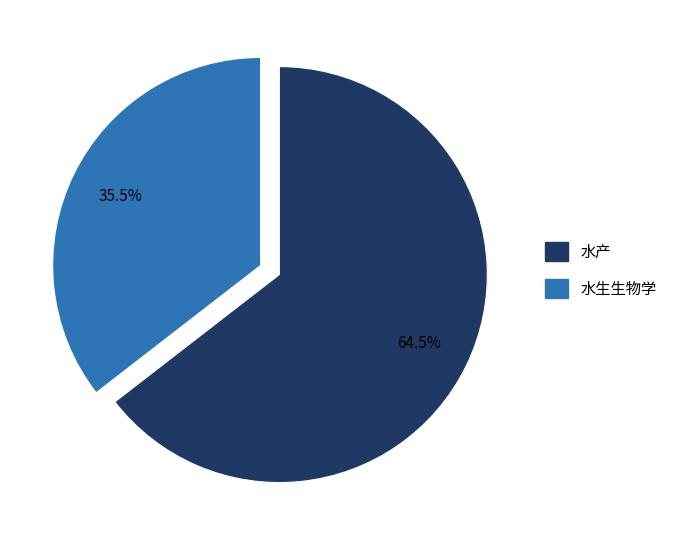

Which slice is the largest?

水产